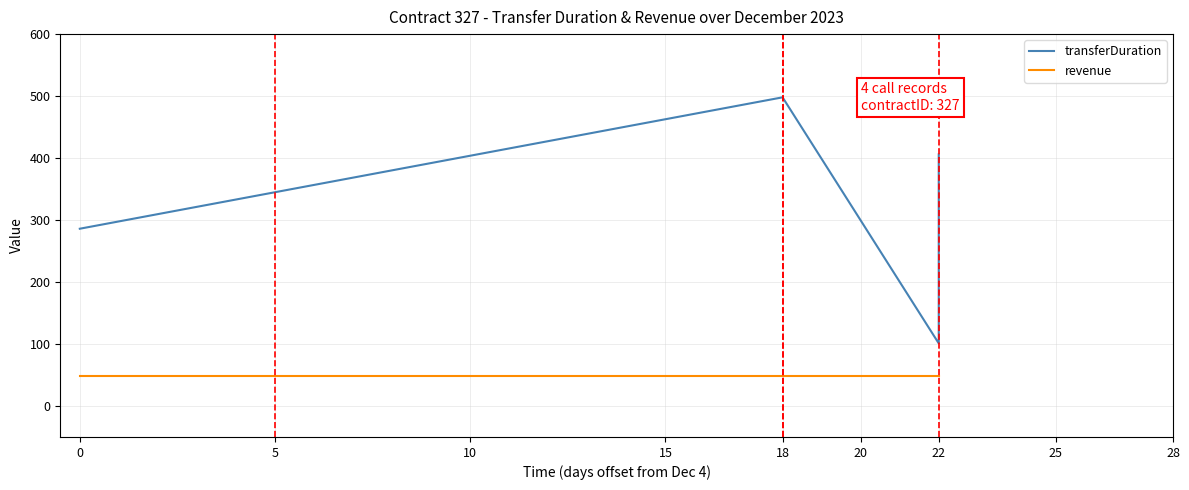

What are all the series names shown in the legend?

transferDuration, revenue